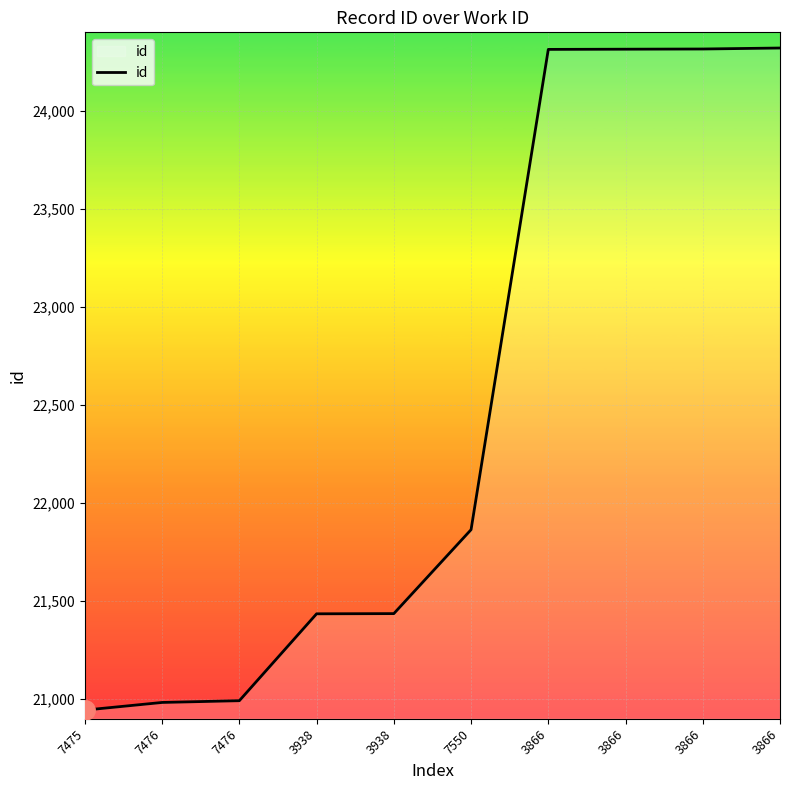

Reading right to left, transcribe all the data shown in this chart.

3866=24320	3866=24315	3866=24314	3866=24313	7550=21864	3938=21436	3938=21435	7476=20992	7476=20983	7475=20944